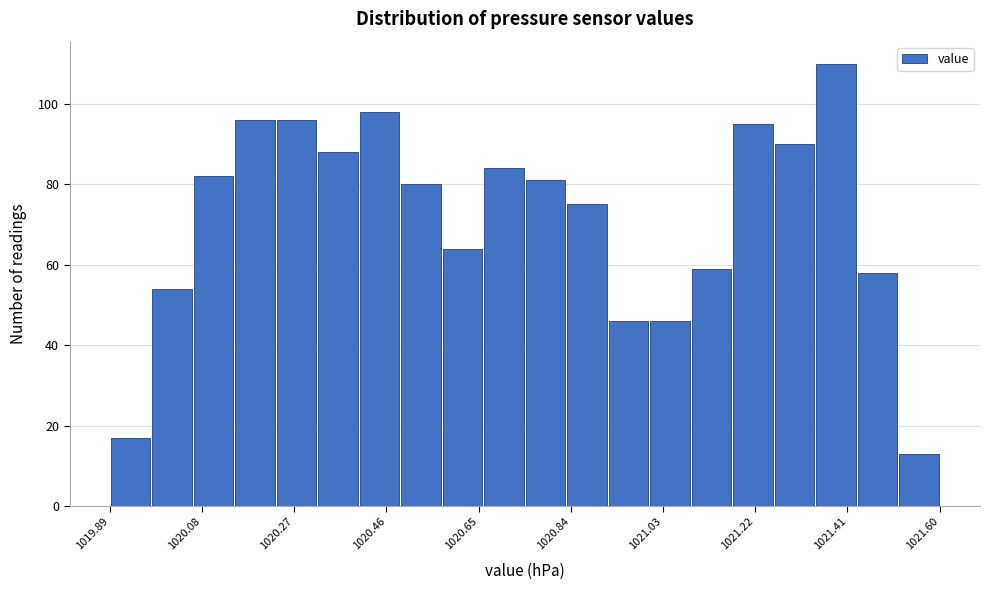

Which range on the x-axis has the tallest bar?

1021.34 to 1021.44